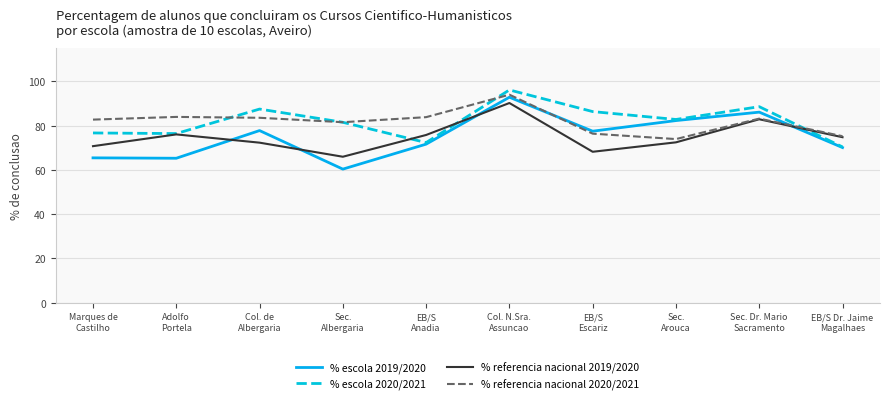

Is the value of % escola 2019/2020 at EB/S
Anadia greater than the value of % referencia nacional 2019/2020 at Adolfo
Portela?

No